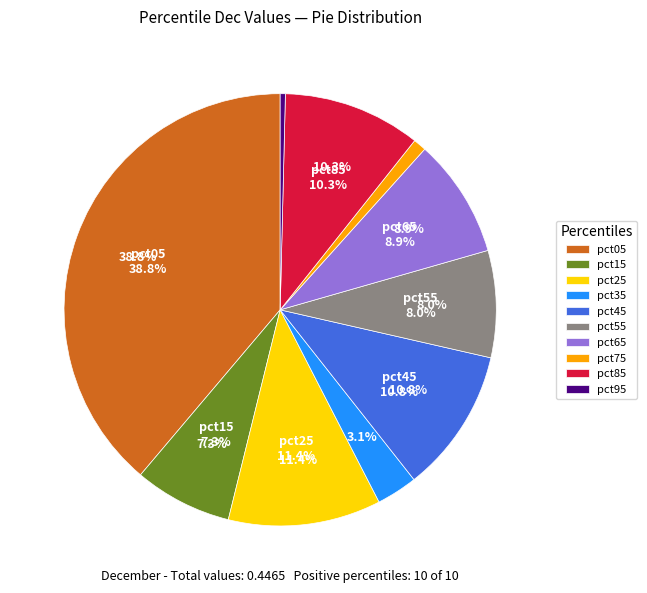

To the nearest percent, what portion does pct65 represent?

9%